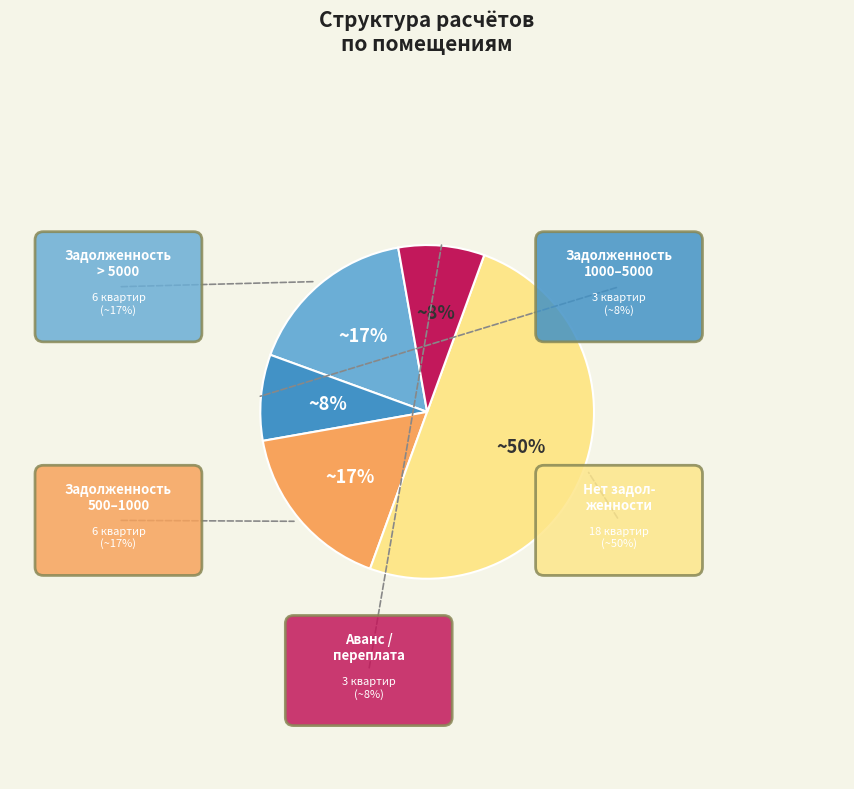

The 27 slice represents 1% of the pie. True or false?

False